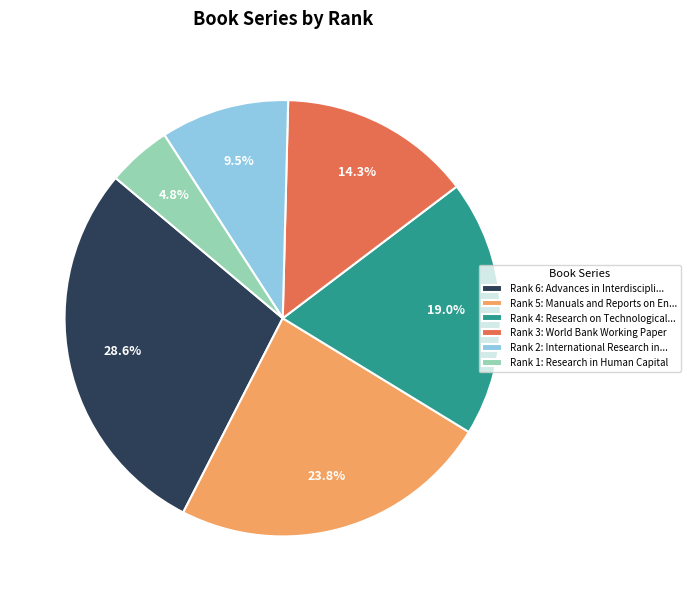

To the nearest percent, what is the difference between the largest and smallest slice percentages?

24%